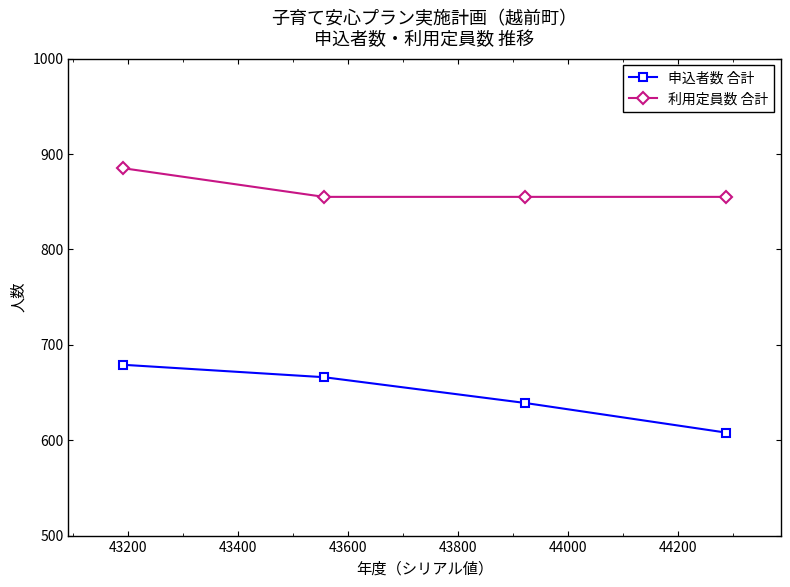

Rank the series by their average value, from lowest to highest.

申込者数 合計, 利用定員数 合計